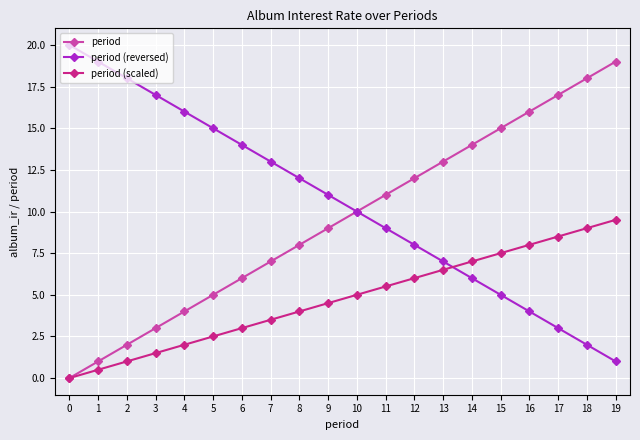

Count the number of categories in the chart.

20